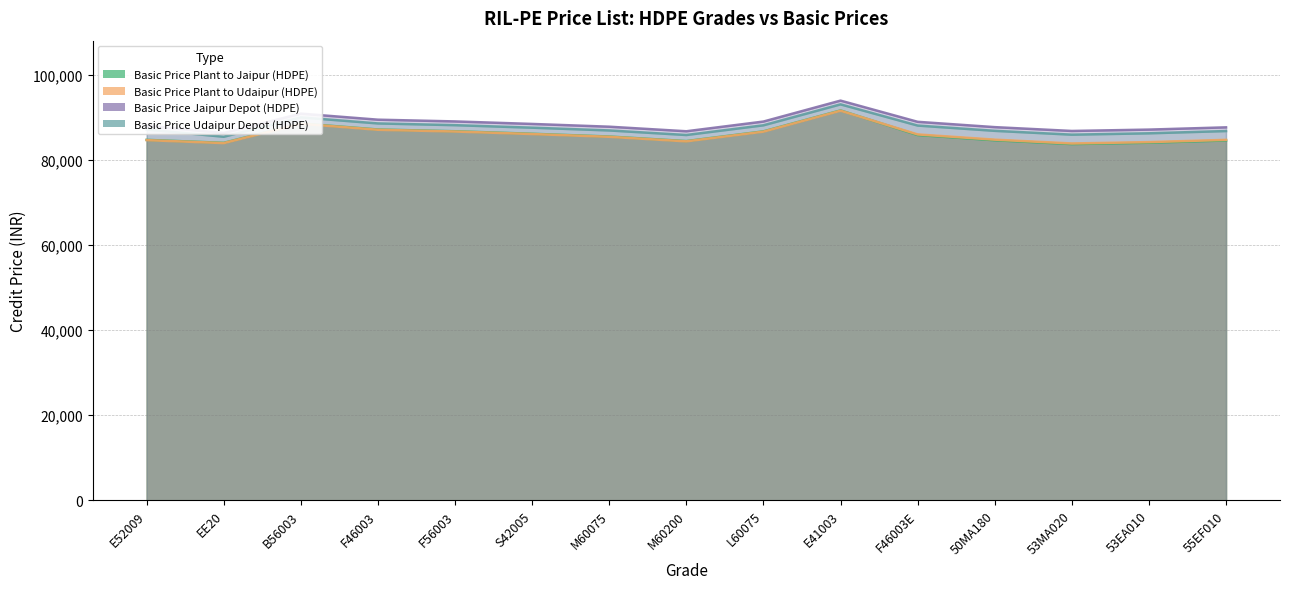

Between 53MA020 and M60075, which is larger?

M60075